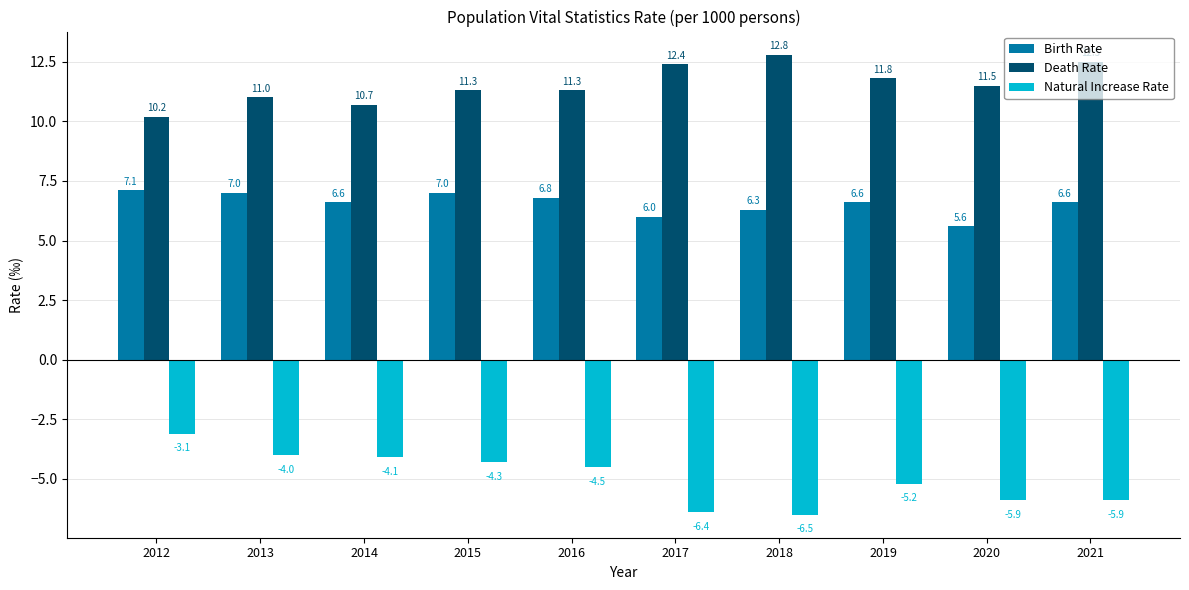

Reading left to right, what are all the values shown in this chart?

Birth Rate: 7.1	7.0	6.6	7.0	6.8	6.0	6.3	6.6	5.6	6.6
Death Rate: 10.2	11.0	10.7	11.3	11.3	12.4	12.8	11.8	11.5	12.5
Natural Increase Rate: -3.1	-4.0	-4.1	-4.3	-4.5	-6.4	-6.5	-5.2	-5.9	-5.9